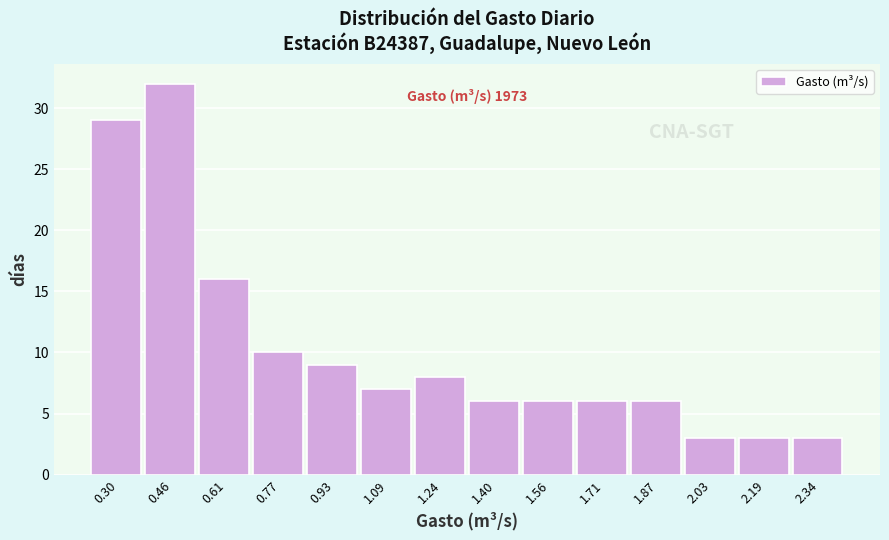

Reading left to right, list all the values displayed in this chart.

0.30=29	0.46=32	0.61=16	0.77=10	0.93=9	1.09=7	1.24=8	1.40=6	1.56=6	1.71=6	1.87=6	2.03=3	2.19=3	2.34=3